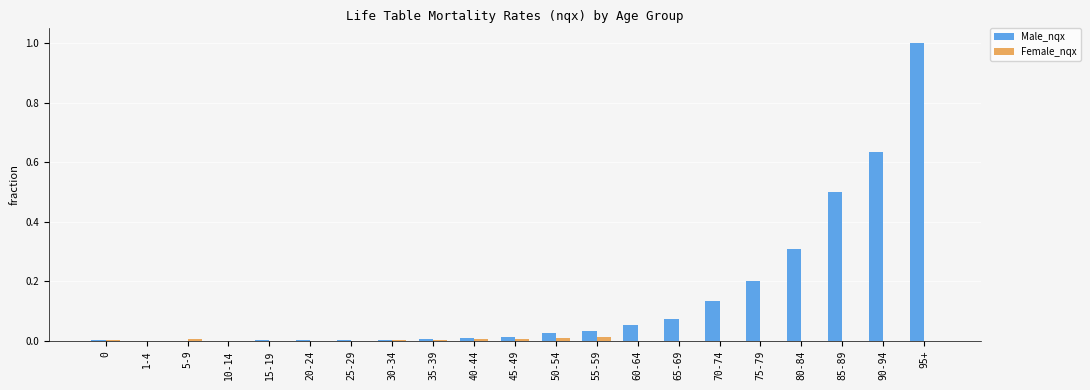

Between 40-44 and 70-74, which series saw the biggest shift?

Male_nqx